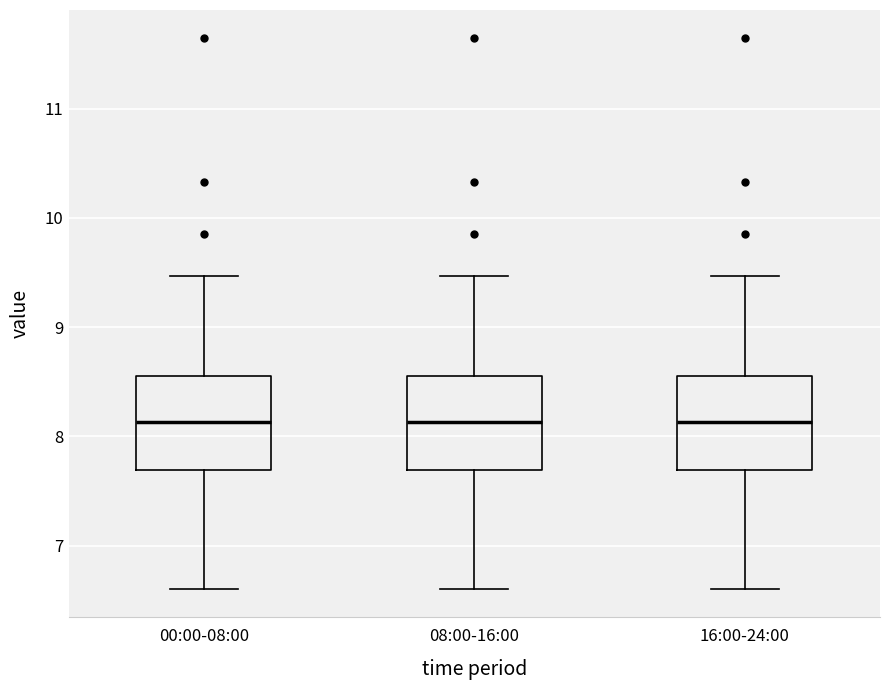

Reading left to right, transcribe this box plot: for each box, give where its median line is, the range the box spans, and where its two whiskers end, as read against the y-axis. The values are not printed on the chart, so give them approximately, as read against the axis.

00:00-08:00: median 8.1, box 7.7 to 8.6, whiskers 6.6 to 9.5
08:00-16:00: median 8.1, box 7.7 to 8.6, whiskers 6.6 to 9.5
16:00-24:00: median 8.1, box 7.7 to 8.6, whiskers 6.6 to 9.5